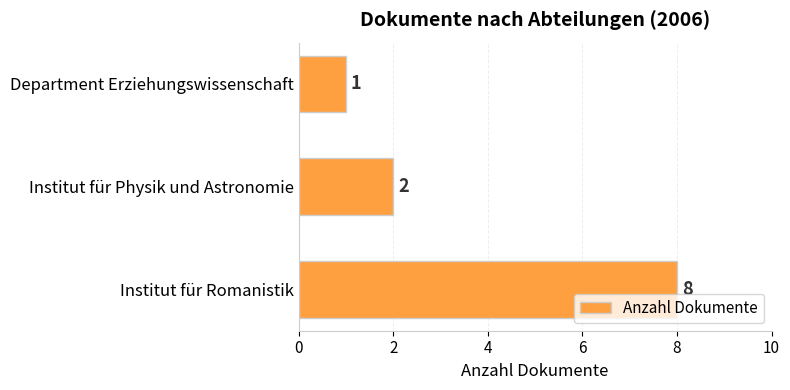

At which category does the chart reach its minimum across all series?

Department Erziehungswissenschaft